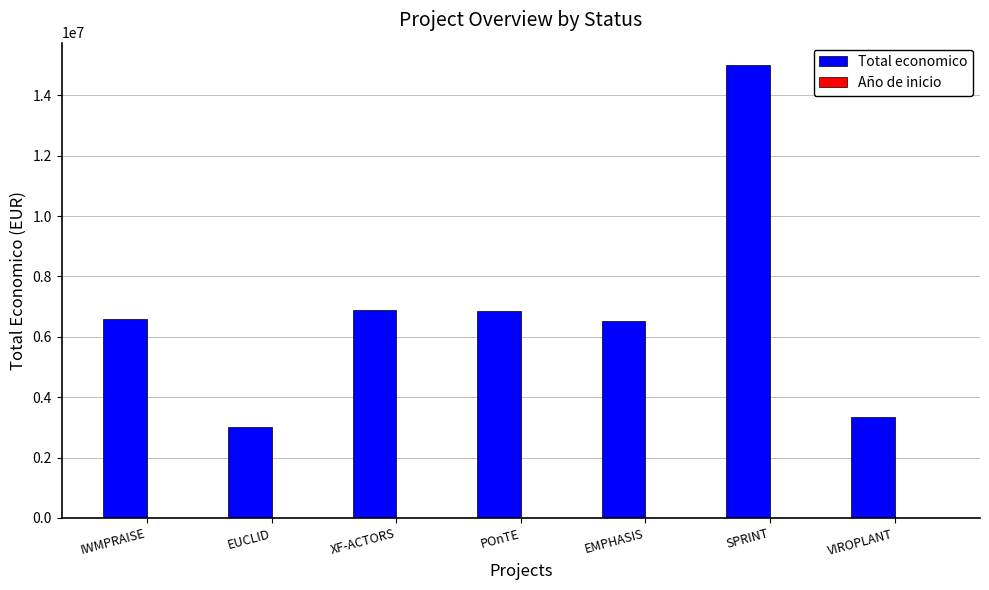

What is the maximum value for Total economico?

14994445